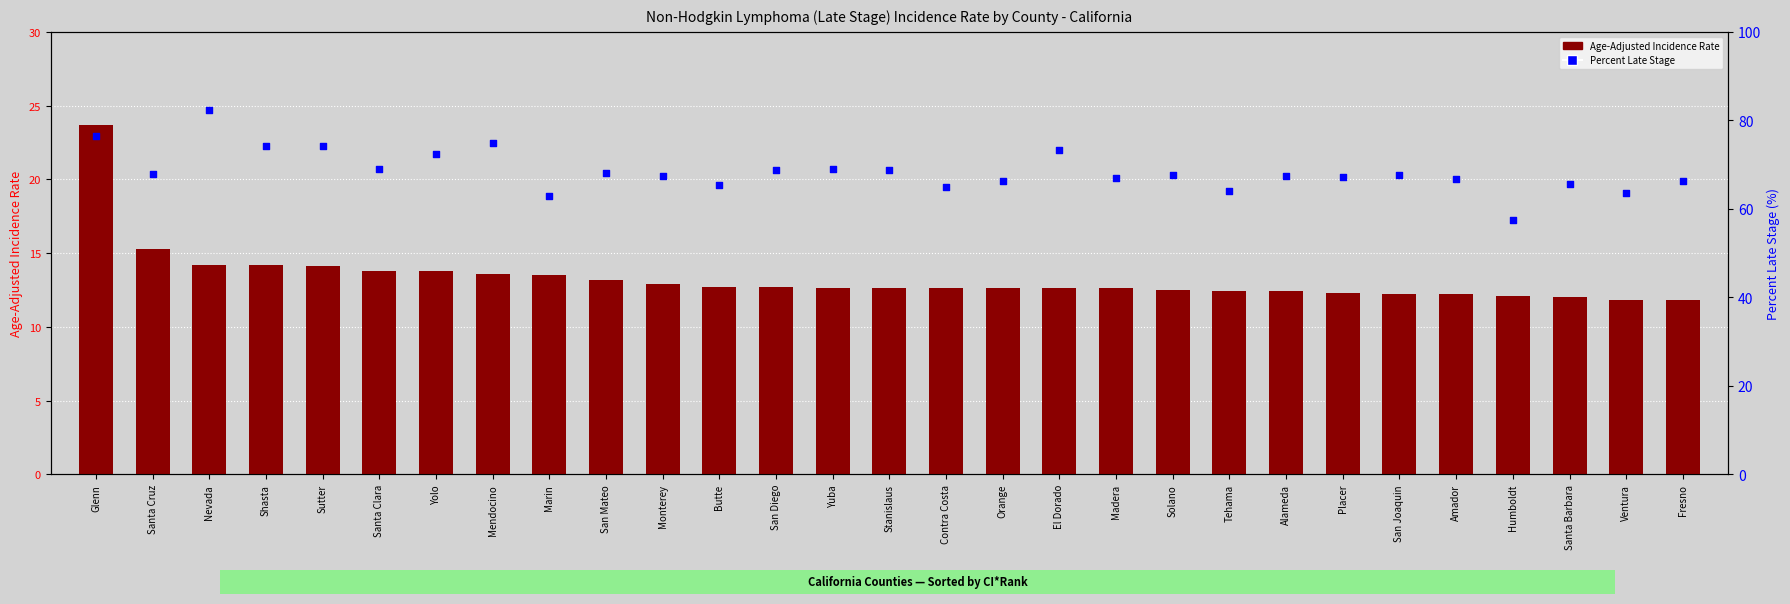

At how many categories does at least one series exceed 82?

1